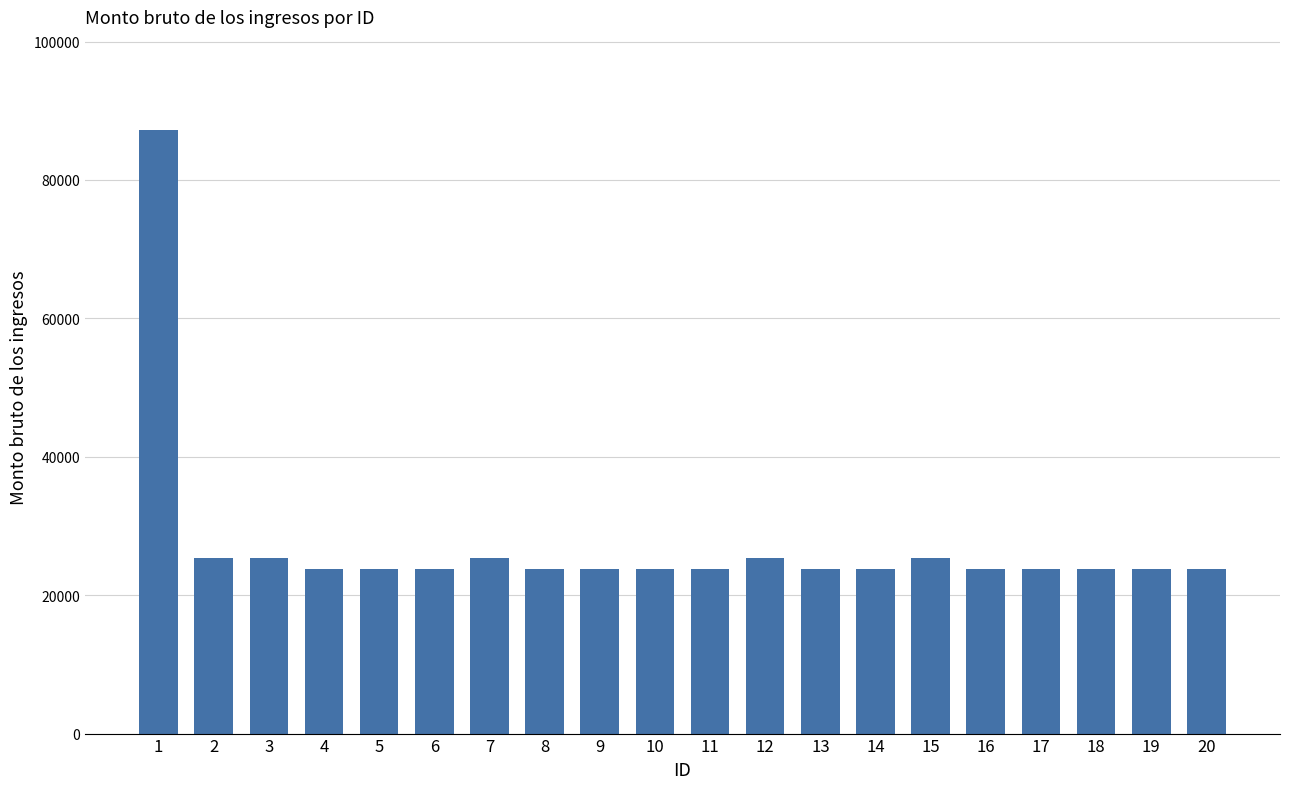

What is the difference between the maximum and minimum values?

63462.8